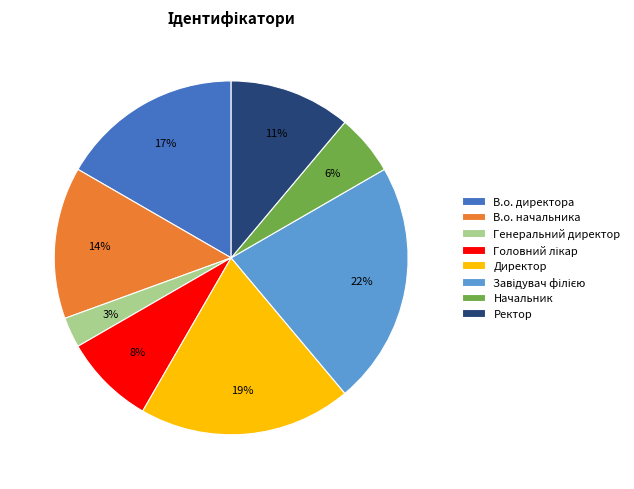

Is it true that Директор is 10% of the pie?

False